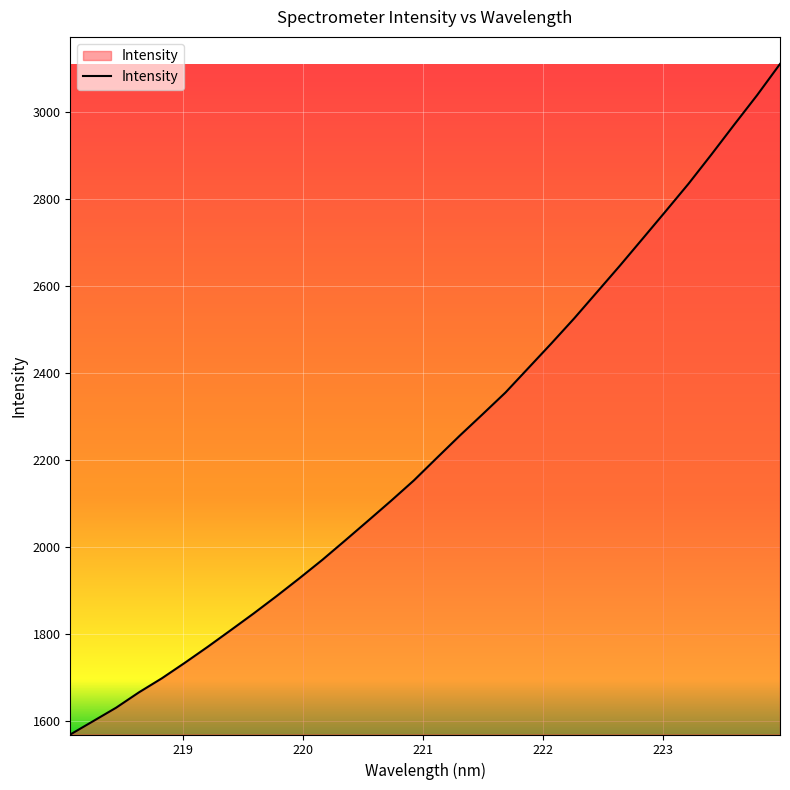

What is the difference between the maximum and minimum values?

1540.4